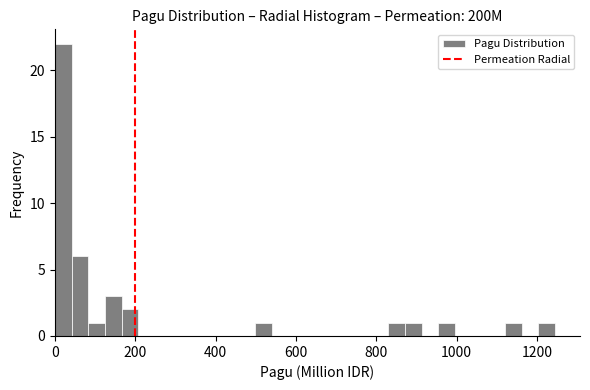

Read against the x-axis, roughly where is the centre of the tallest bar?

20